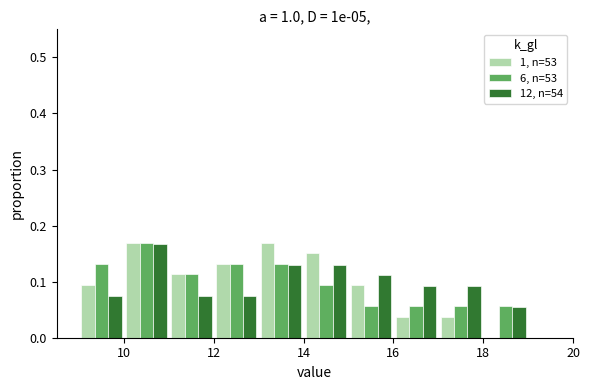

Reading left to right, list every range on the x-axis with the height of the bar of each series over it. The values are not printed on the chart, so give them approximately, as read against the axis.

9 to 10: 1, n=53=0.09	6, n=53=0.13	12, n=54=0.07
10 to 11: 1, n=53=0.17	6, n=53=0.17	12, n=54=0.17
11 to 12: 1, n=53=0.11	6, n=53=0.11	12, n=54=0.07
12 to 13: 1, n=53=0.13	6, n=53=0.13	12, n=54=0.07
13 to 14: 1, n=53=0.17	6, n=53=0.13	12, n=54=0.13
14 to 15: 1, n=53=0.15	6, n=53=0.09	12, n=54=0.13
15 to 16: 1, n=53=0.09	6, n=53=0.06	12, n=54=0.11
16 to 17: 1, n=53=0.04	6, n=53=0.06	12, n=54=0.09
17 to 18: 1, n=53=0.04	6, n=53=0.06	12, n=54=0.09
18 to 19: 1, n=53=0	6, n=53=0.06	12, n=54=0.06